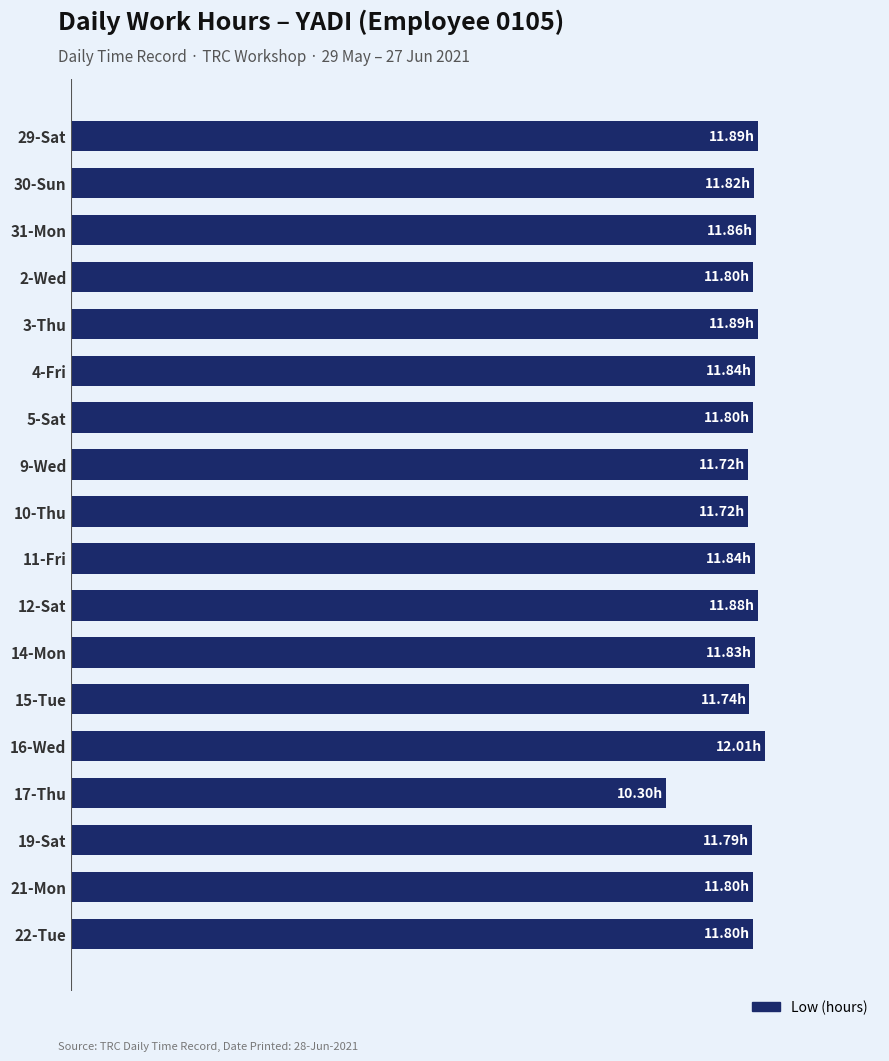

How many data points are above 11?

17